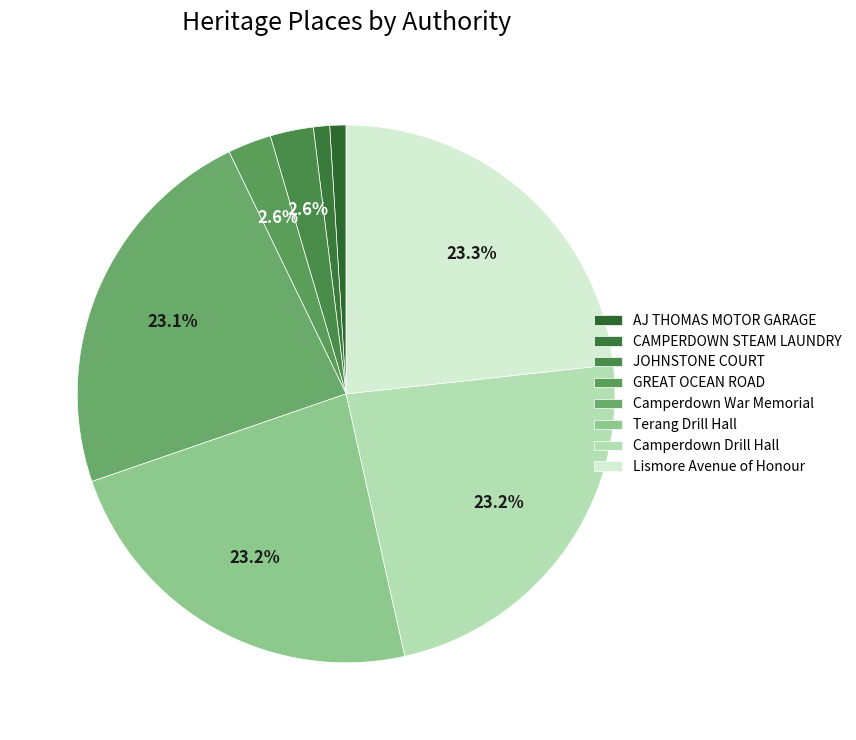

Is it true that GREAT OCEAN ROAD is 3% of the pie?

True